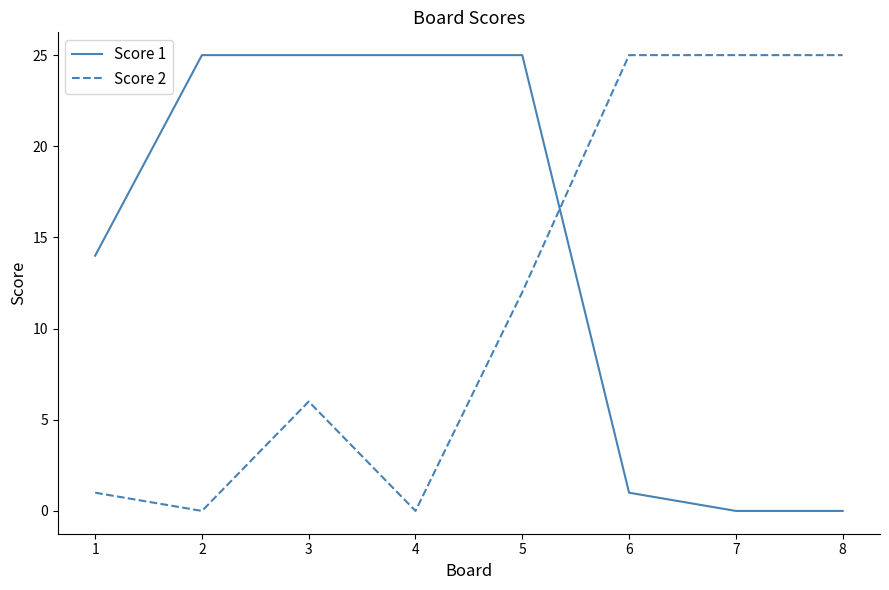

True or false: Score 1 has a value of 2 at 6.

False